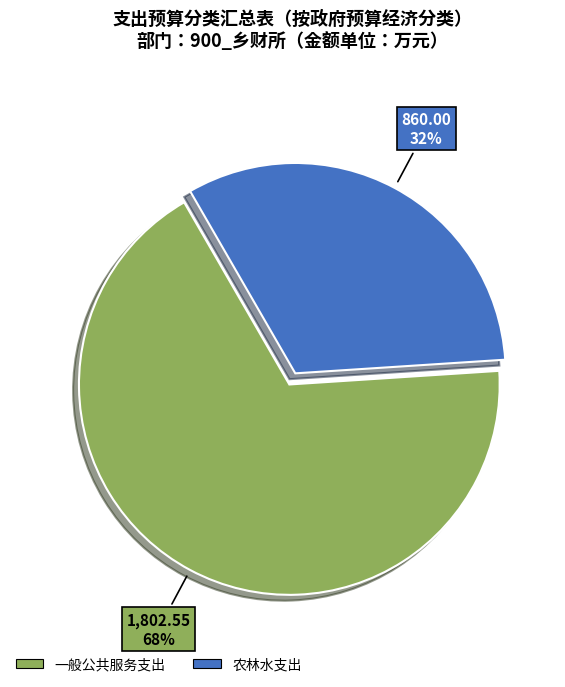

Which category has the biggest portion of the pie?

一般公共服务支出